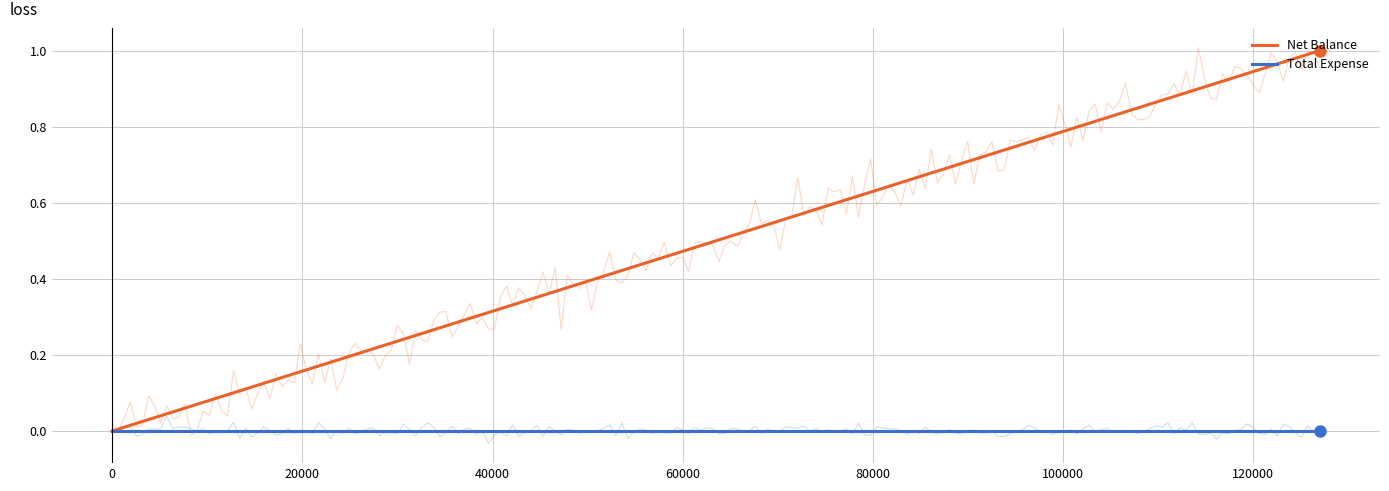

True or false: Net Balance has a value of 1.8 at 60000.

False